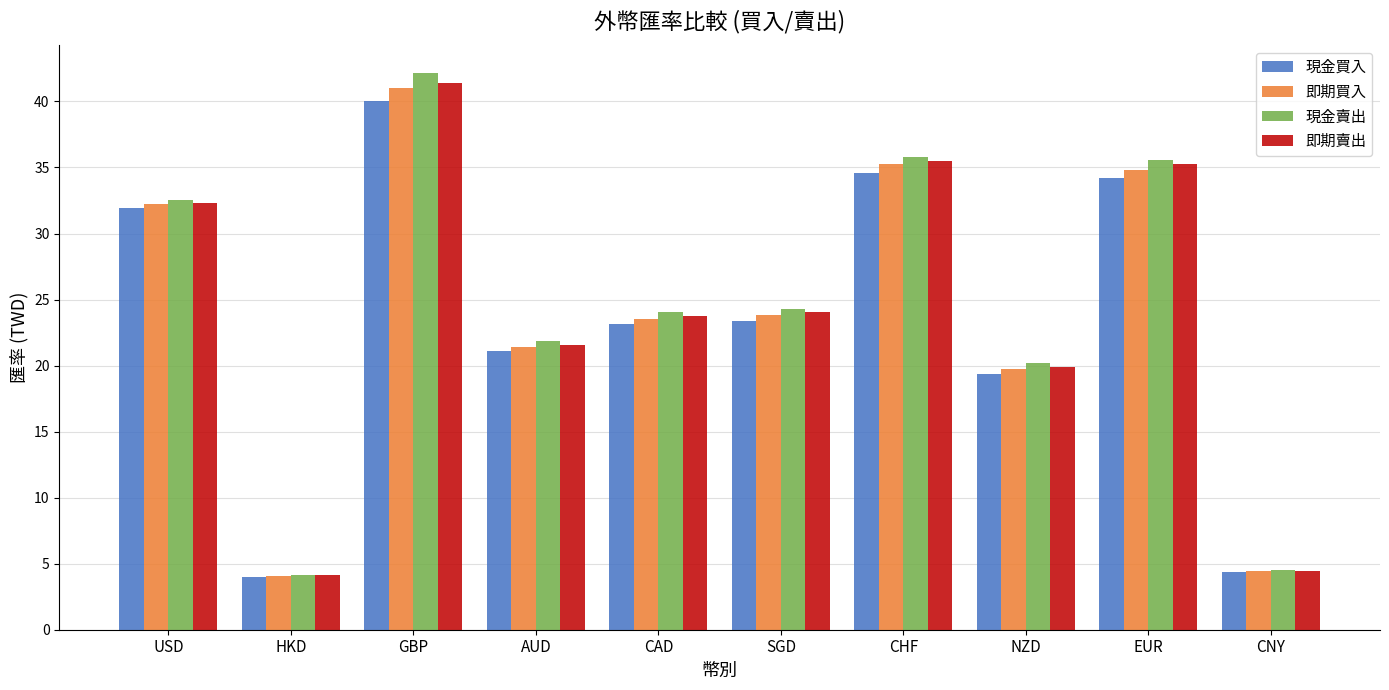

At how many categories does at least one series exceed 27?

4